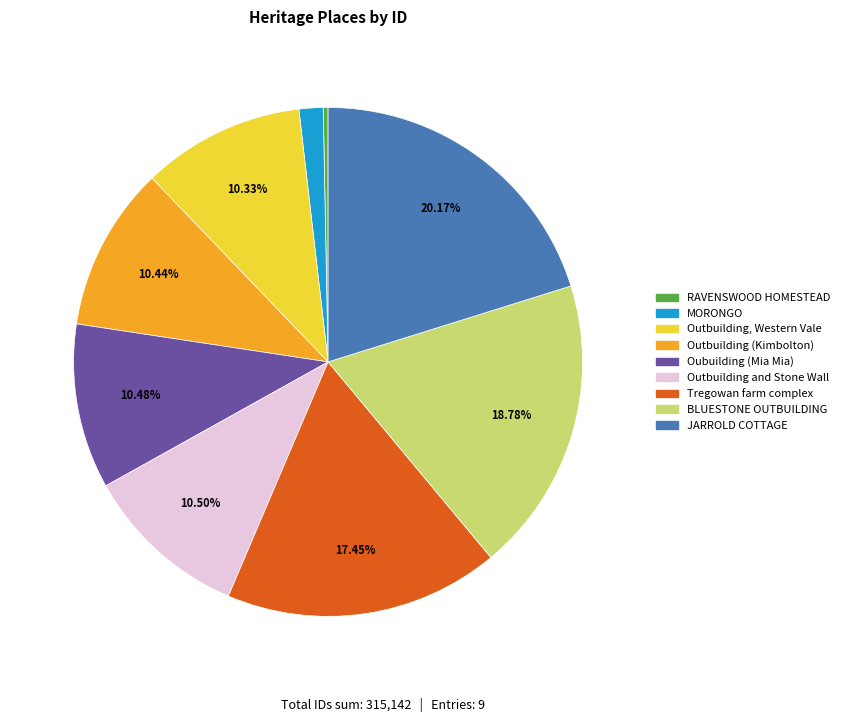

How many segments does this pie chart have?

9